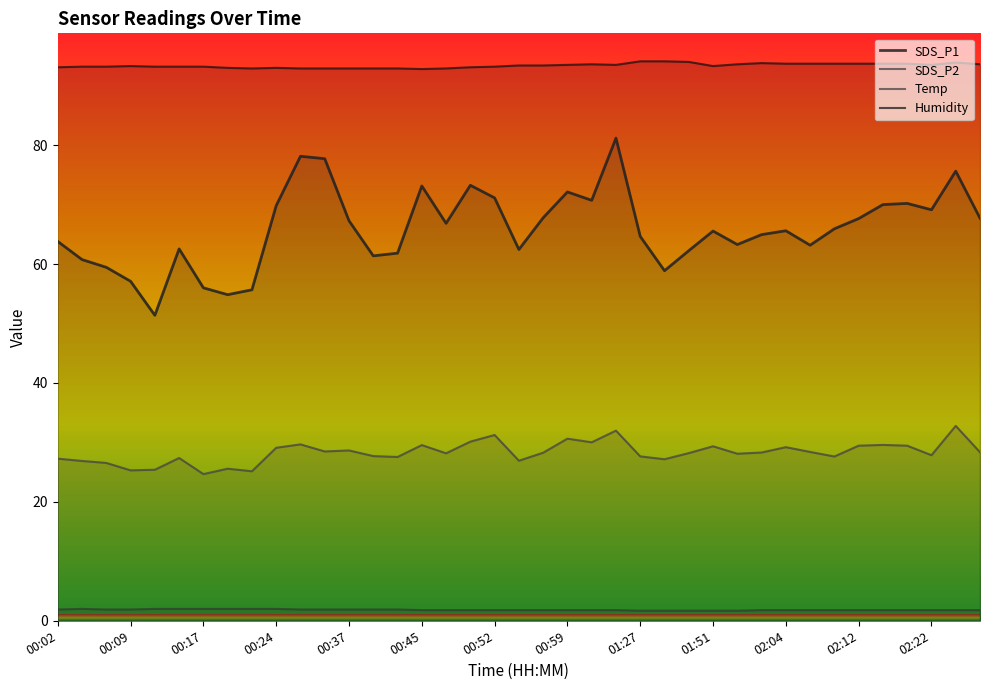

Reading left to right, transcribe all the data shown in this chart.

SDS_P1: 63.8	60.8	59.5	57.1	51.4	62.5	56.0	54.9	55.7	69.8	78.1	77.7	67.3	61.4	61.8	73.1	66.8	73.2	71.1	62.5	67.8	72.1	70.7	81.2	64.7	58.9	62.2	65.5	63.3	65.0	65.6	63.2	65.9	67.7	70.0	70.2	69.1	75.6	67.7
SDS_P2: 27.3	26.9	26.6	25.3	25.4	27.4	24.7	25.6	25.1	29.1	29.7	28.5	28.6	27.7	27.6	29.6	28.2	30.1	31.2	26.9	28.3	30.6	30.0	32.0	27.6	27.2	28.2	29.4	28.1	28.3	29.2	28.4	27.6	29.4	29.6	29.4	27.9	32.8	28.4
Temp: 1.9	2.0	1.9	1.9	2.0	2.0	2.0	2.0	2.0	2.0	1.9	1.9	1.9	1.9	1.9	1.8	1.8	1.8	1.8	1.8	1.8	1.8	1.8	1.8	1.7	1.7	1.7	1.7	1.7	1.8	1.8	1.8	1.8	1.8	1.8	1.8	1.8	1.8	1.8
Humidity: 93.1	93.2	93.2	93.3	93.2	93.2	93.2	93.0	92.9	93.0	92.9	92.9	92.9	92.9	92.9	92.8	92.9	93.1	93.2	93.4	93.4	93.5	93.6	93.5	94.1	94.1	94.0	93.3	93.6	93.8	93.7	93.7	93.7	93.7	93.7	93.7	93.5	93.9	93.6